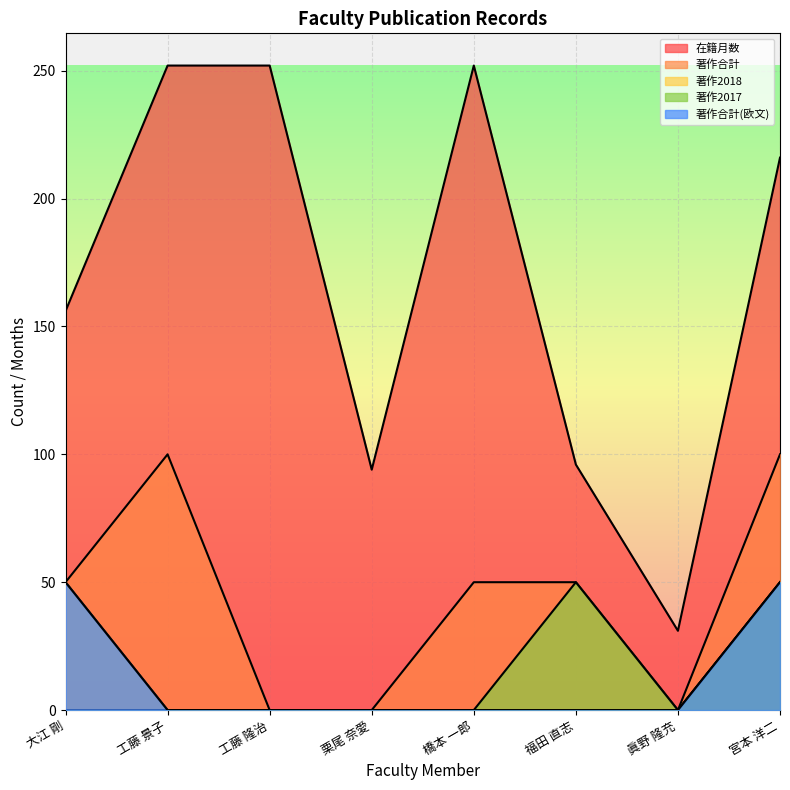

What is the difference between the second highest and minimum values in the 著作2018 series?

50